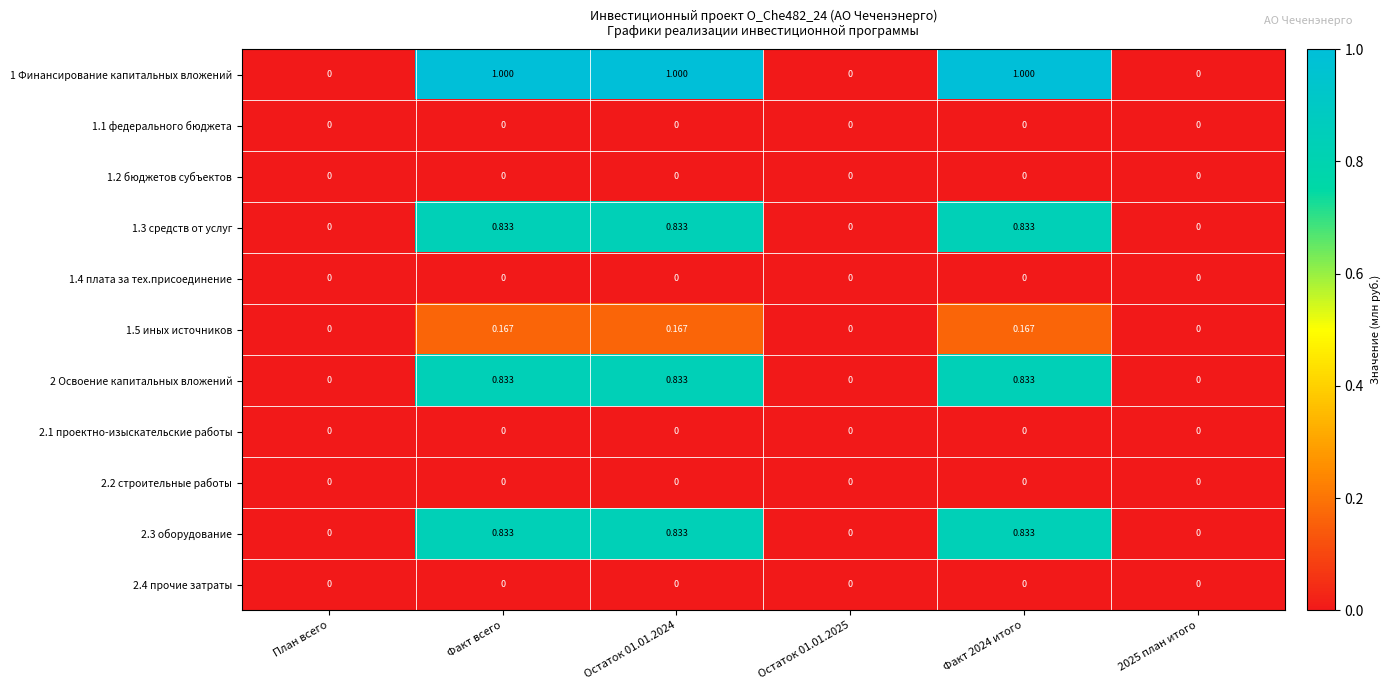

Is the value of 2 Освоение капитальных вложений at Факт 2024 итого greater than the value of 2.3 оборудование at План всего?

Yes